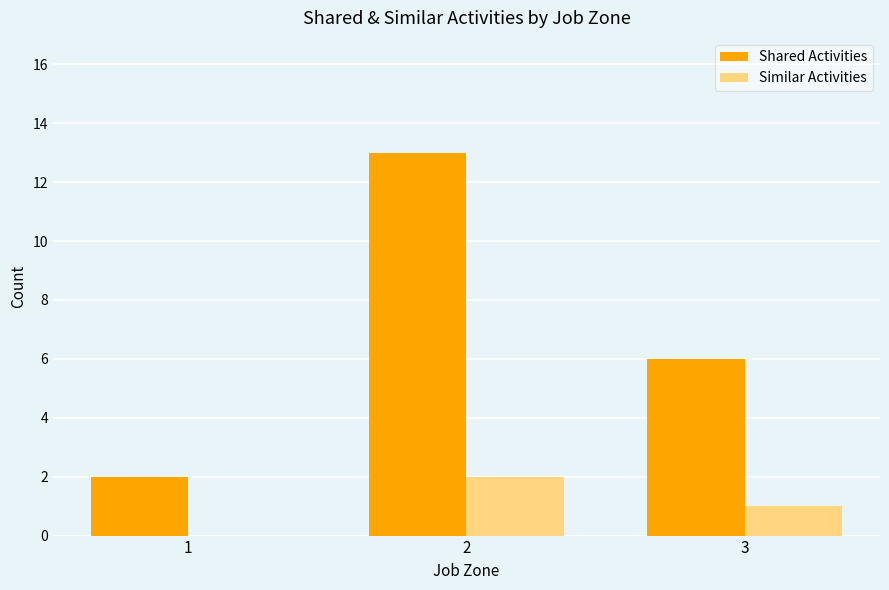

Is the value of Shared Activities at 2 greater than the value of Similar Activities at 2?

Yes